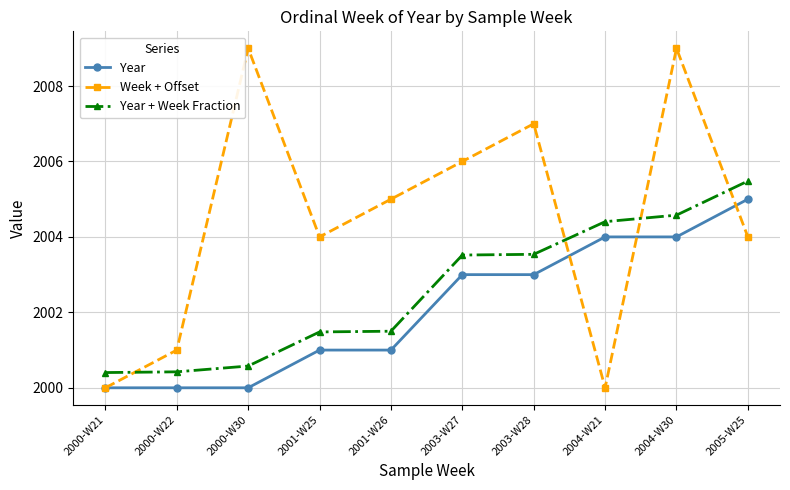

Is this an area chart (filled region under the line)?

No